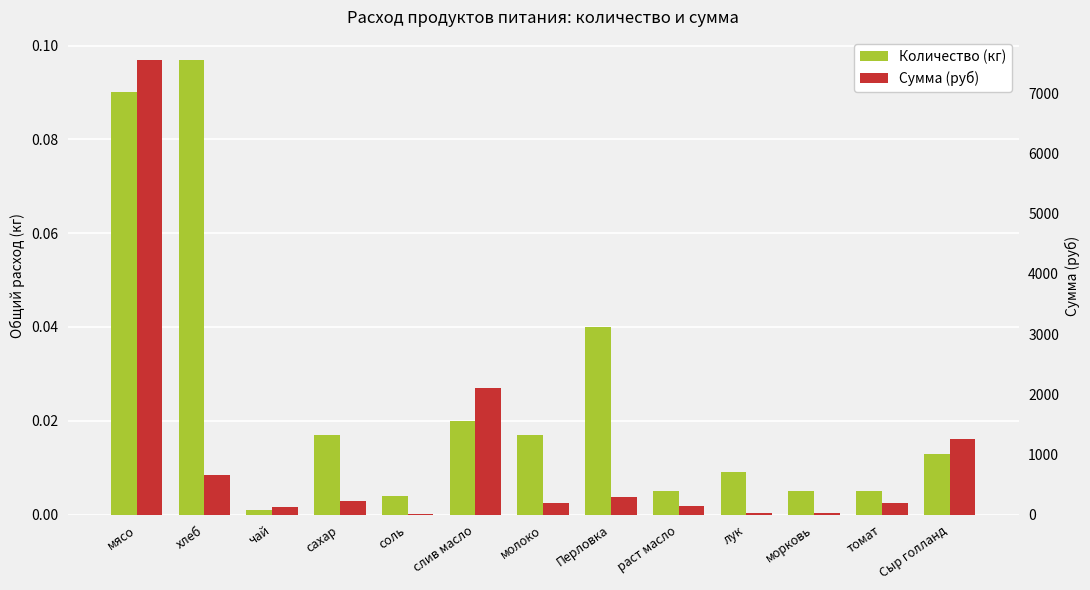

Which series changed the most between хлеб and томат?

Сумма (руб)